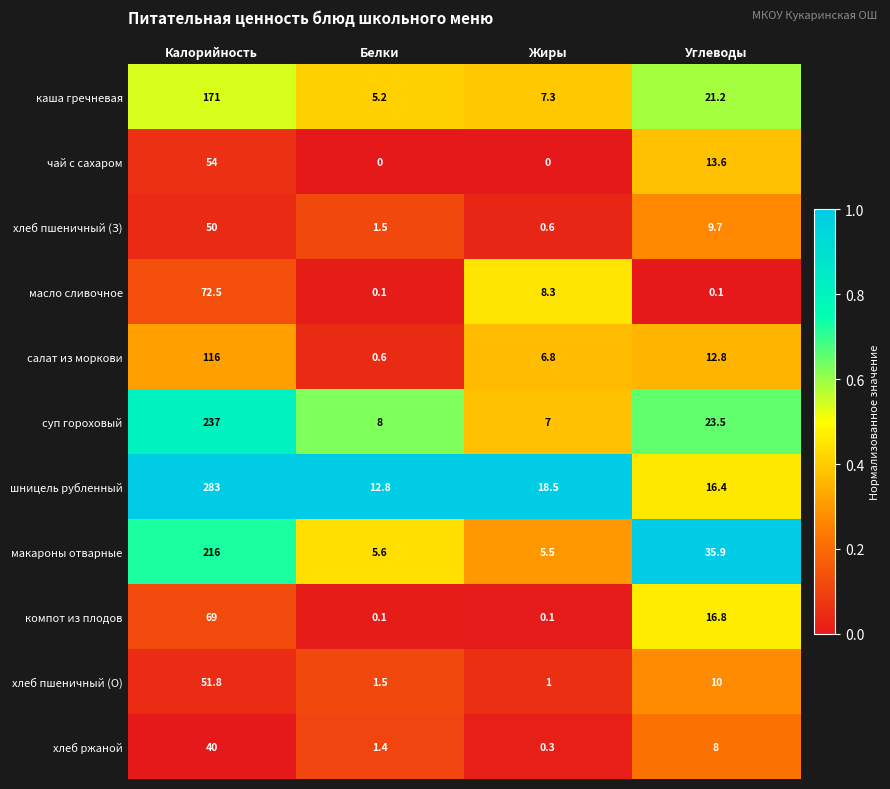

At which label does хлеб пшеничный (З) first exceed 9?

Калорийность